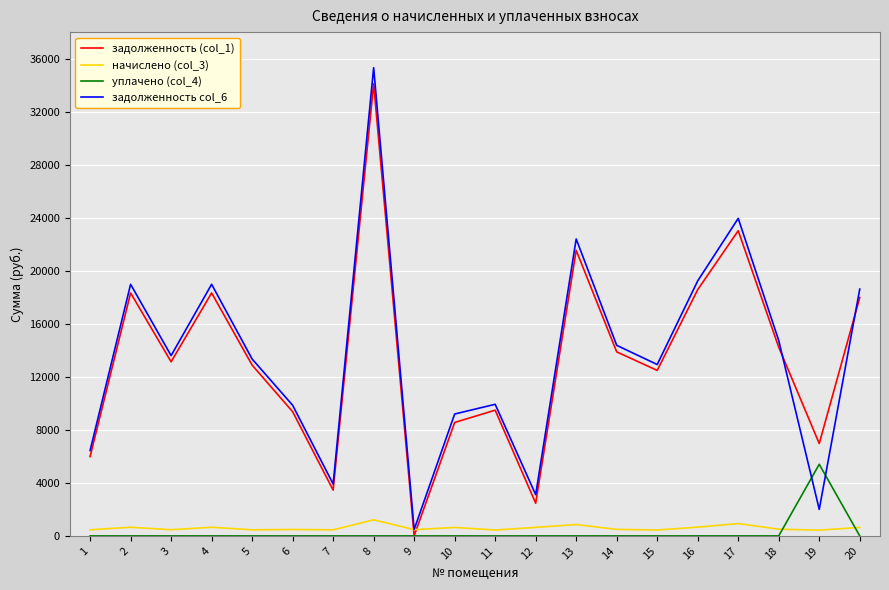

Rank the series by their maximum value, from lowest to highest.

начислено (col_3), уплачено (col_4), задолженность (col_1), задолженность col_6